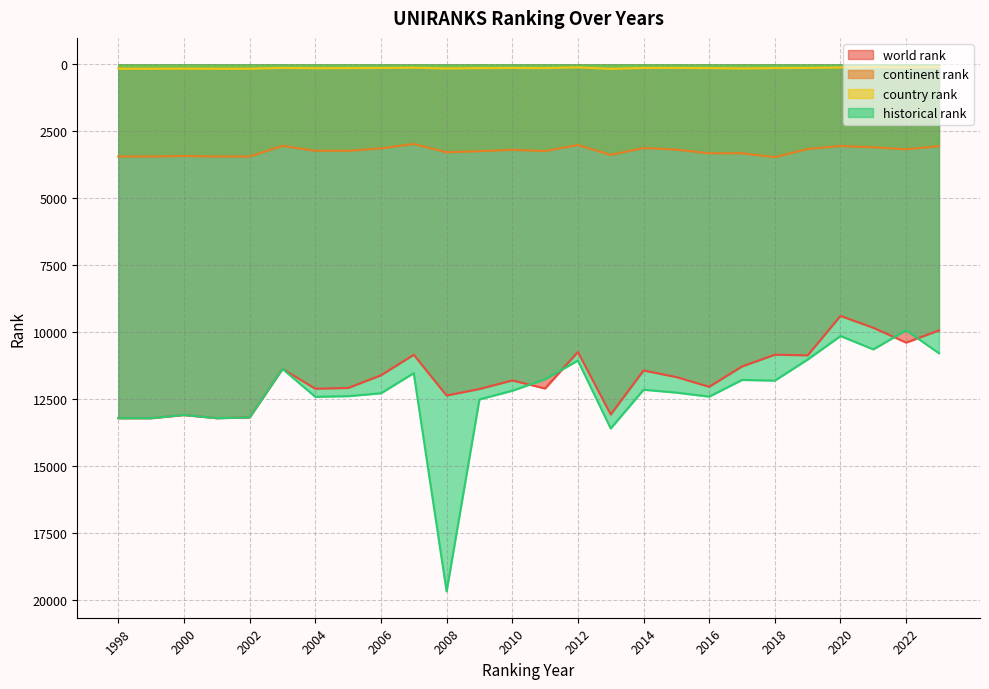

Where is the first local minimum for historical rank?

2000